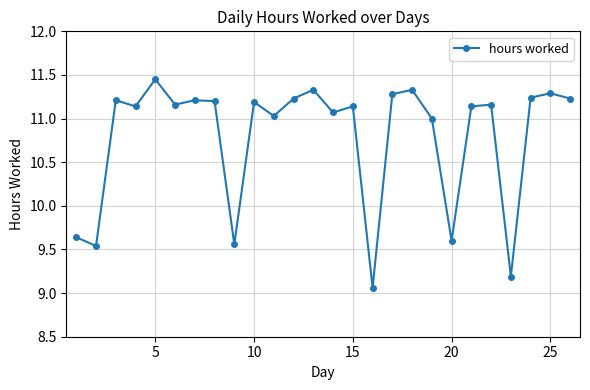

How many lines are shown in the chart?

1